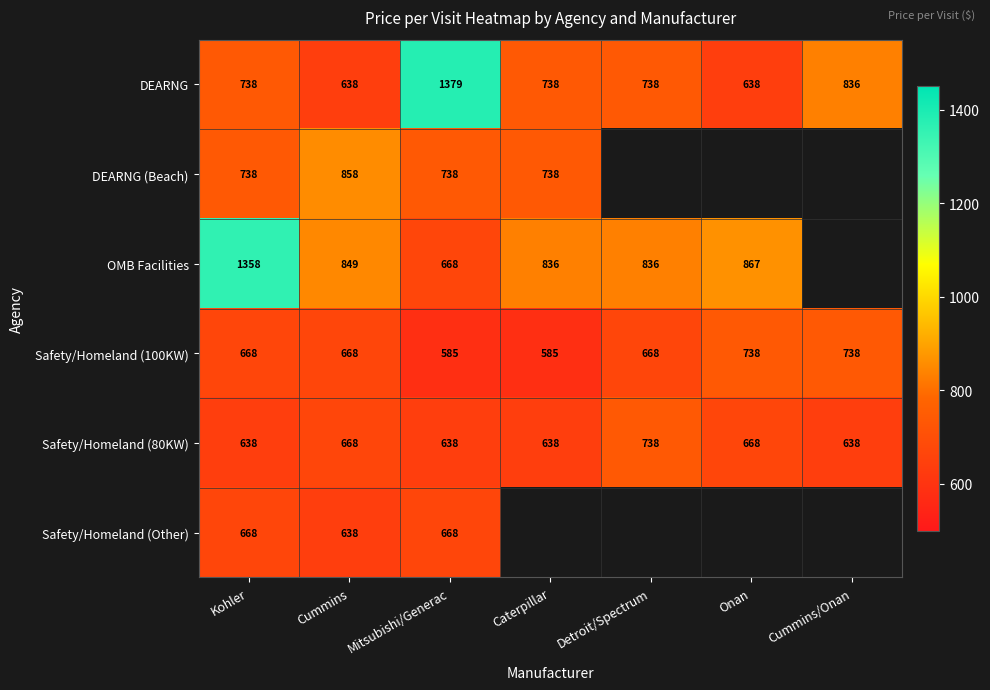

Between Cummins and Mitsubishi/Generac, which series saw the biggest shift?

DEARNG